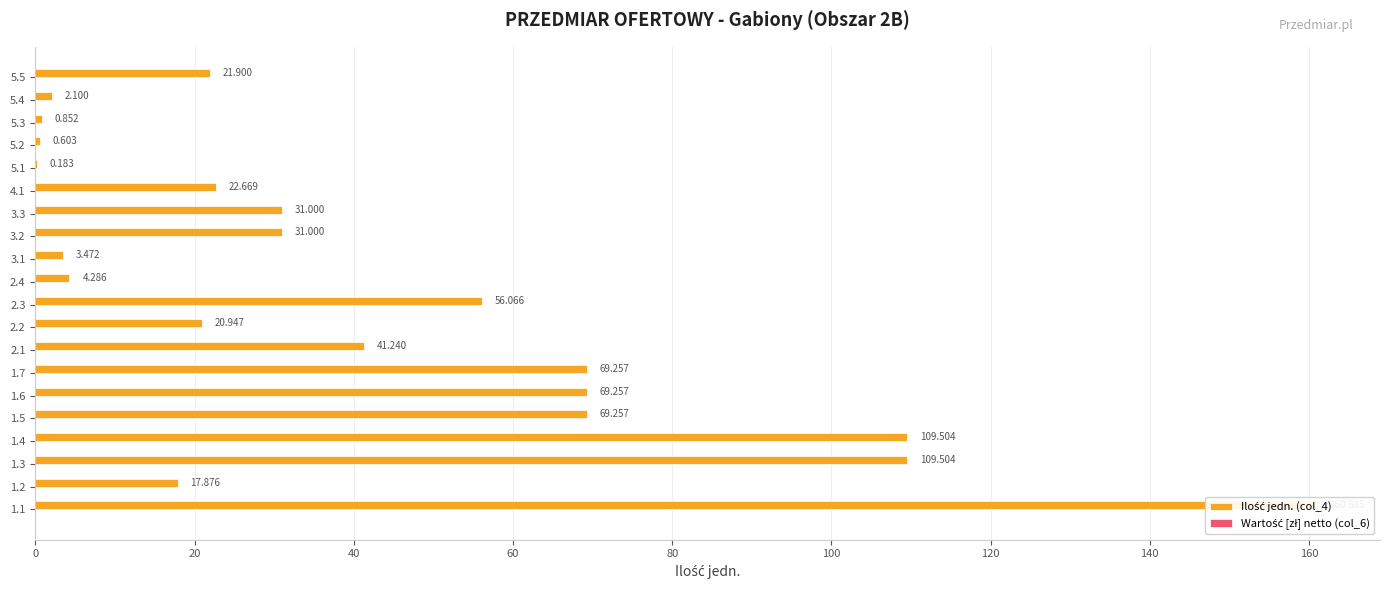

Is the value of Wartość [zł] netto (col_6) at 140 greater than the value of Ilość jedn. (col_4) at 19?

No